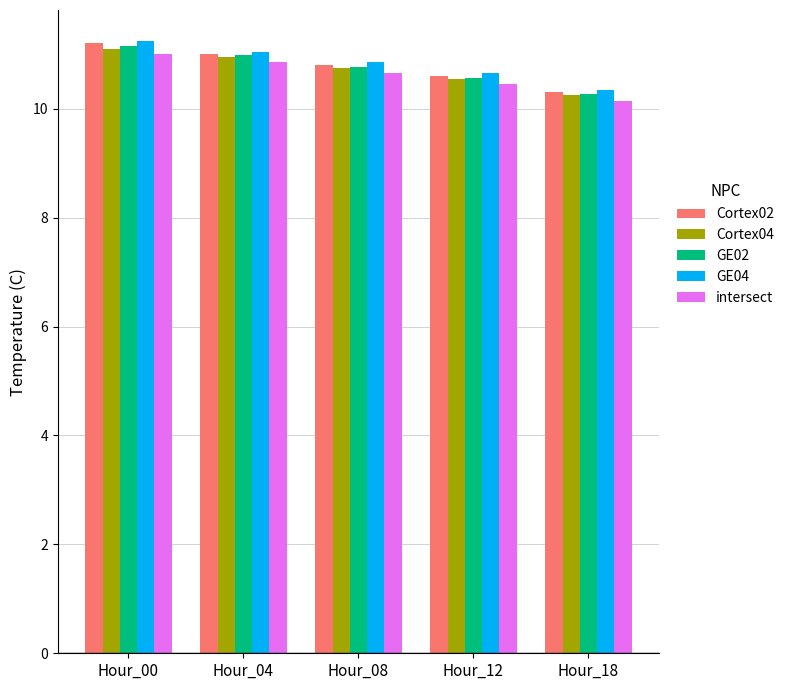

What is the difference between the maximum and minimum values in the Cortex02 series?

0.9